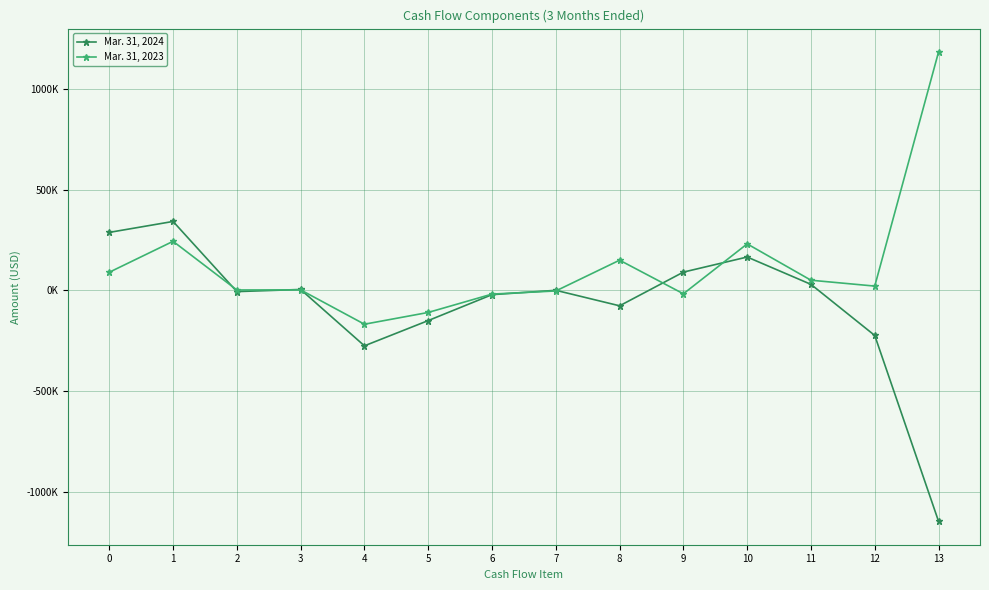

What are all the series names shown in the legend?

Mar. 31, 2024, Mar. 31, 2023